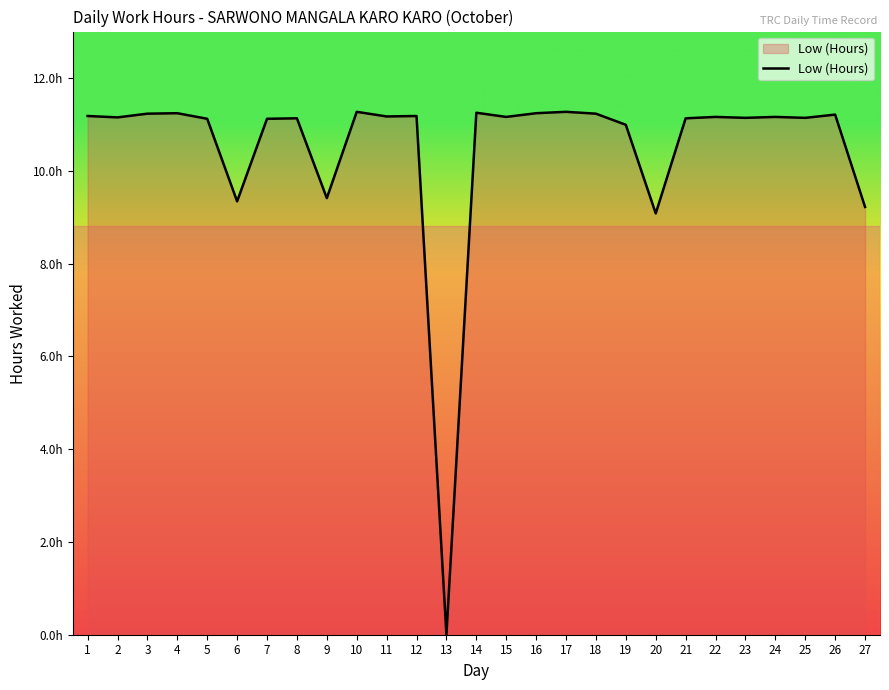

Does the chart have visible grid lines?

No